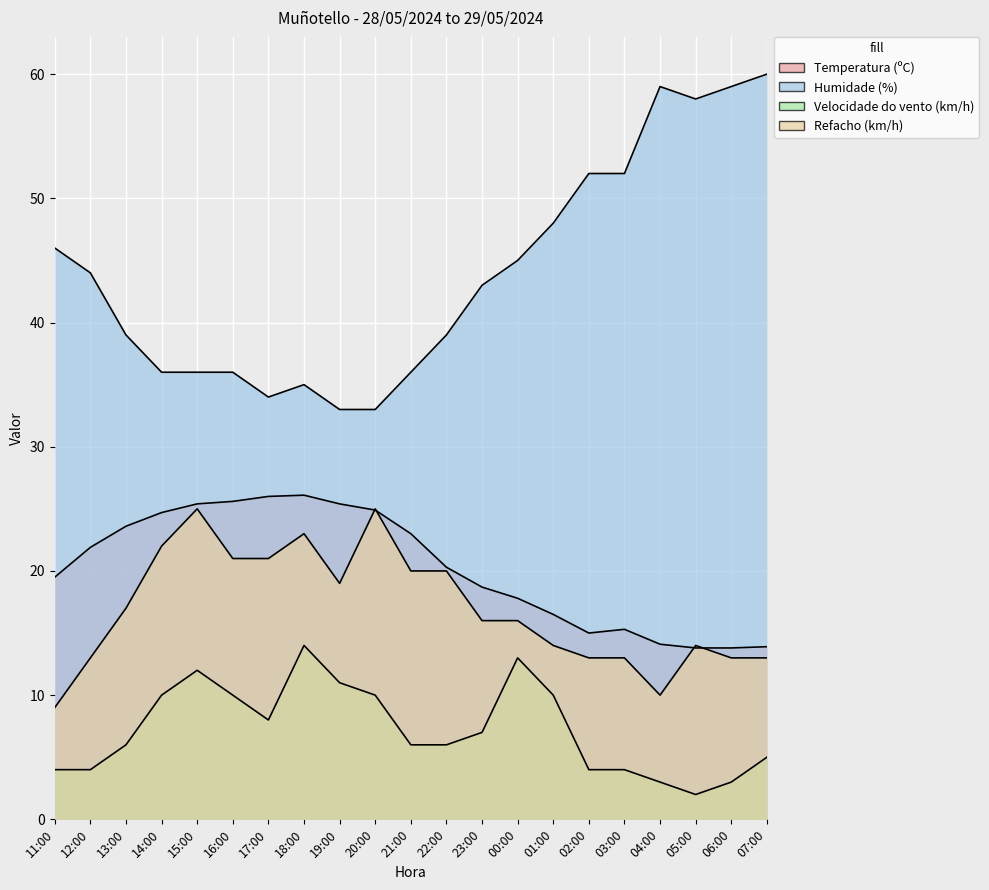

What position from the right is 19:00?

13